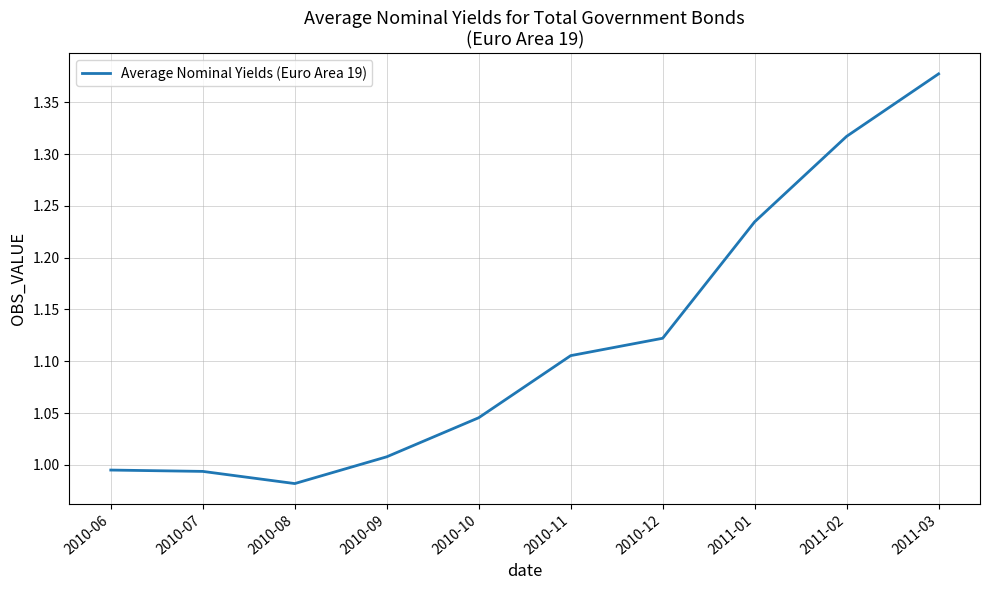

What position from the left is 2011-01?

8